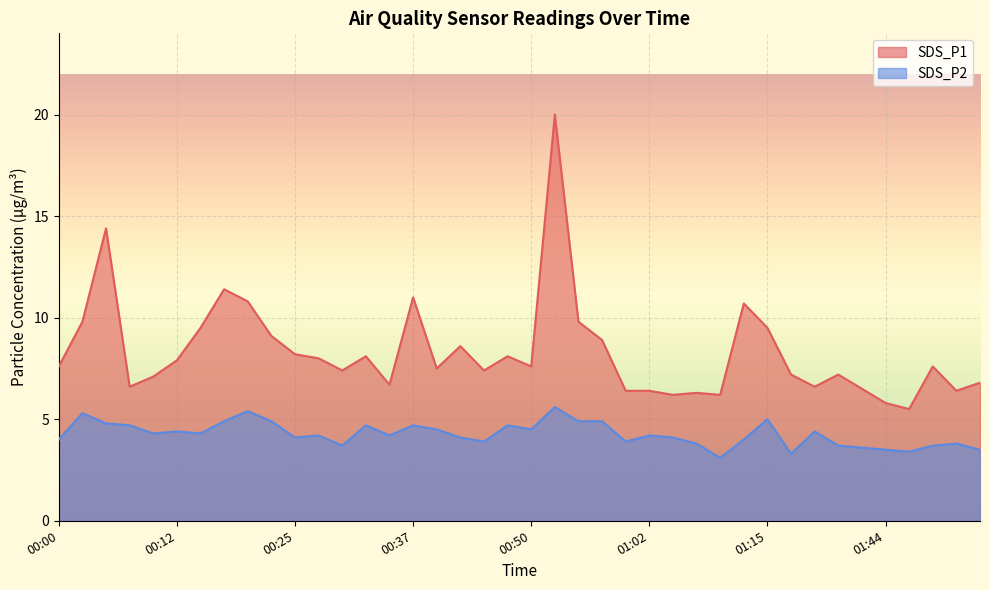

In SDS_P1, how many points are higher than both neighbors (excluding endpoints)?

11